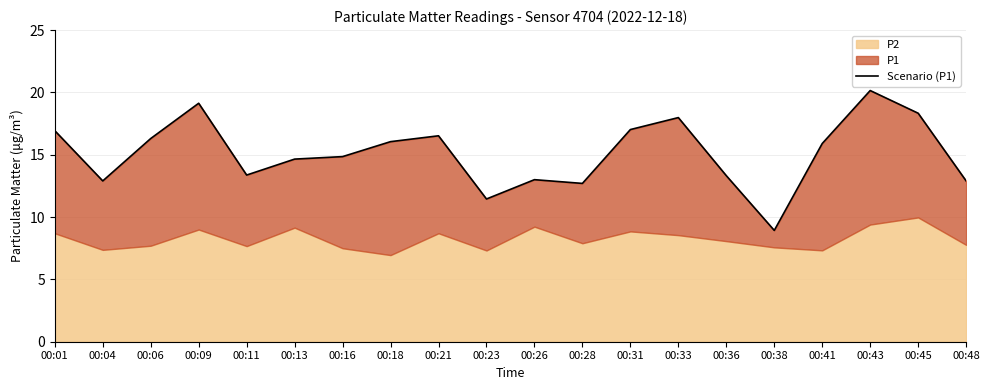

What is the change in value from 00:13 to 00:38?

-5.7